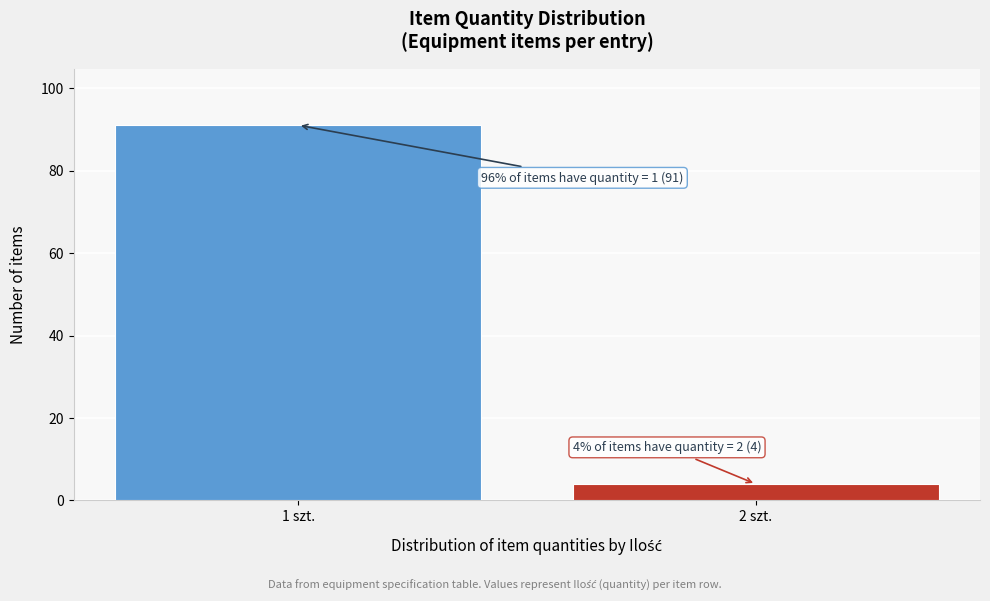

Reading right to left, extract all data points from this chart.

2 szt.=4	1 szt.=91